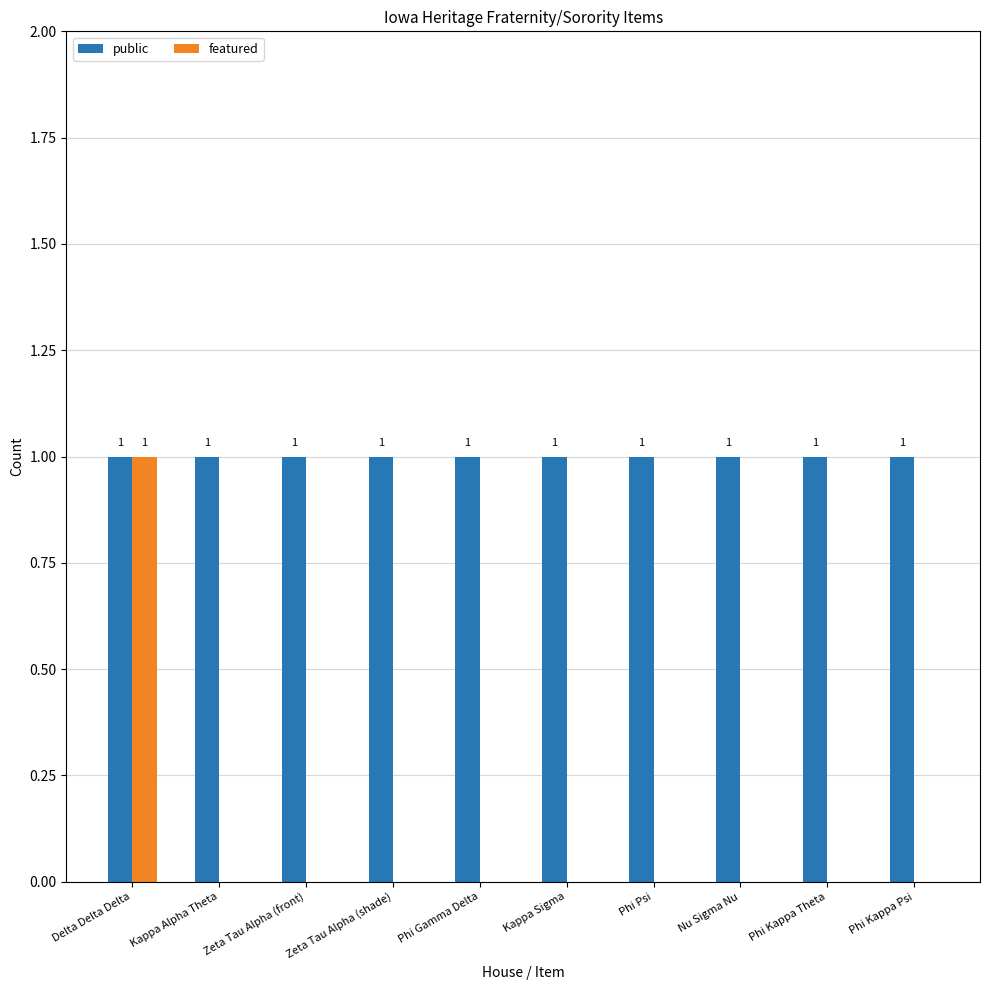

Is the value of public at Nu Sigma Nu greater than the value of featured at Phi Psi?

Yes